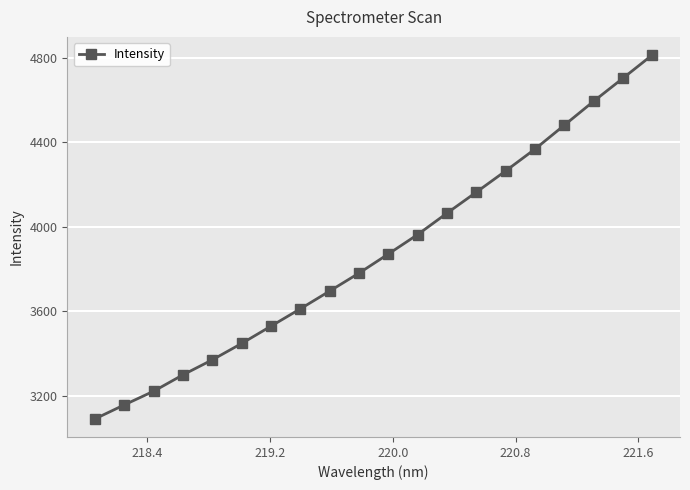

What is the value of the 19th point from the left?

4703.3